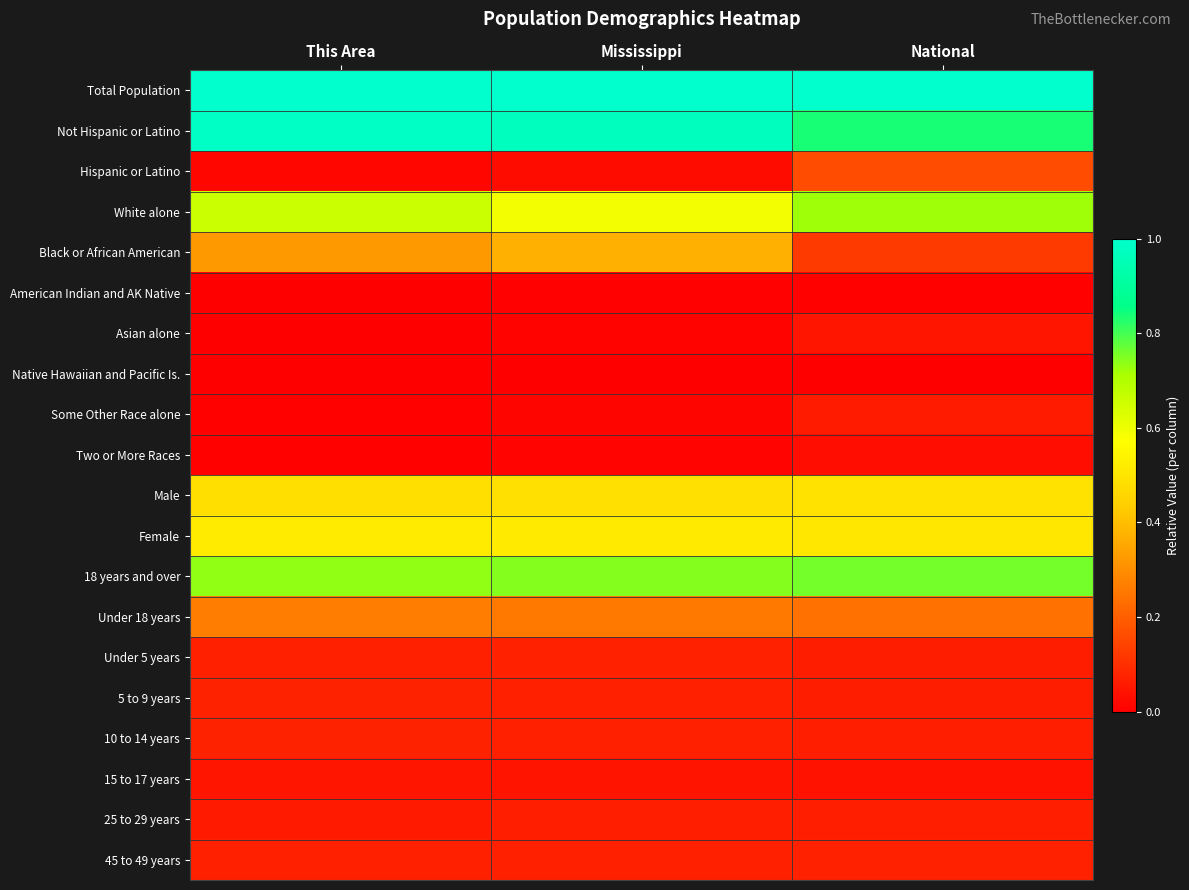

Reading right to left, what are all the values shown in this chart?

Total Population: National=1.0	Mississippi=1.0	This Area=1.0
Not Hispanic or Latino: National=0.8	Mississippi=1.0	This Area=1.0
Hispanic or Latino: National=0.2	Mississippi=0.0	This Area=0.0
White alone: National=0.7	Mississippi=0.6	This Area=0.7
Black or African American: National=0.1	Mississippi=0.4	This Area=0.3
American Indian and AK Native: National=0.0	Mississippi=0.0	This Area=0.0
Asian alone: National=0.0	Mississippi=0.0	This Area=0.0
Native Hawaiian and Pacific Is.: National=0.0	Mississippi=0.0	This Area=0.0
Some Other Race alone: National=0.1	Mississippi=0.0	This Area=0.0
Two or More Races: National=0.0	Mississippi=0.0	This Area=0.0
Male: National=0.5	Mississippi=0.5	This Area=0.5
Female: National=0.5	Mississippi=0.5	This Area=0.5
18 years and over: National=0.8	Mississippi=0.7	This Area=0.7
Under 18 years: National=0.2	Mississippi=0.3	This Area=0.3
Under 5 years: National=0.1	Mississippi=0.1	This Area=0.1
5 to 9 years: National=0.1	Mississippi=0.1	This Area=0.1
10 to 14 years: National=0.1	Mississippi=0.1	This Area=0.1
15 to 17 years: National=0.0	Mississippi=0.0	This Area=0.0
25 to 29 years: National=0.1	Mississippi=0.1	This Area=0.1
45 to 49 years: National=0.1	Mississippi=0.1	This Area=0.1